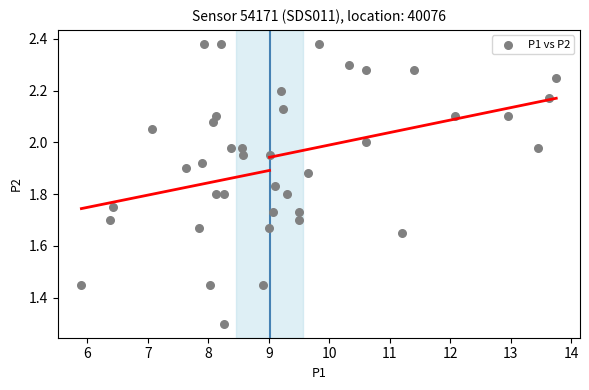

What is the range of X values (max minus min)?

7.8